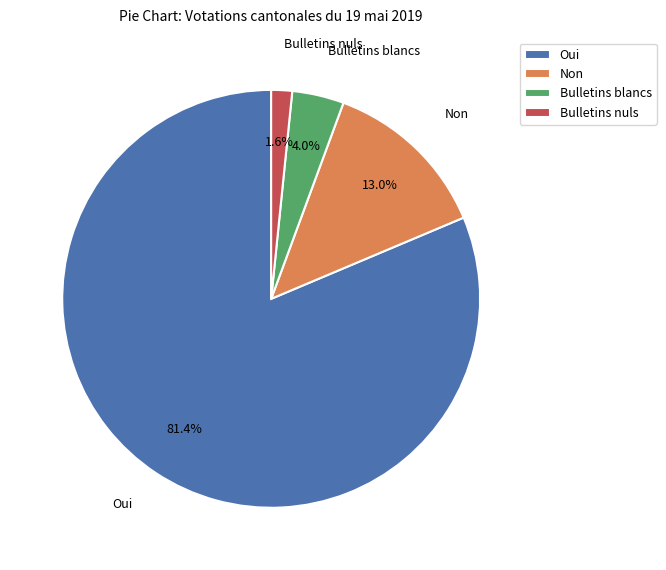

The Oui slice represents 94% of the pie. True or false?

False